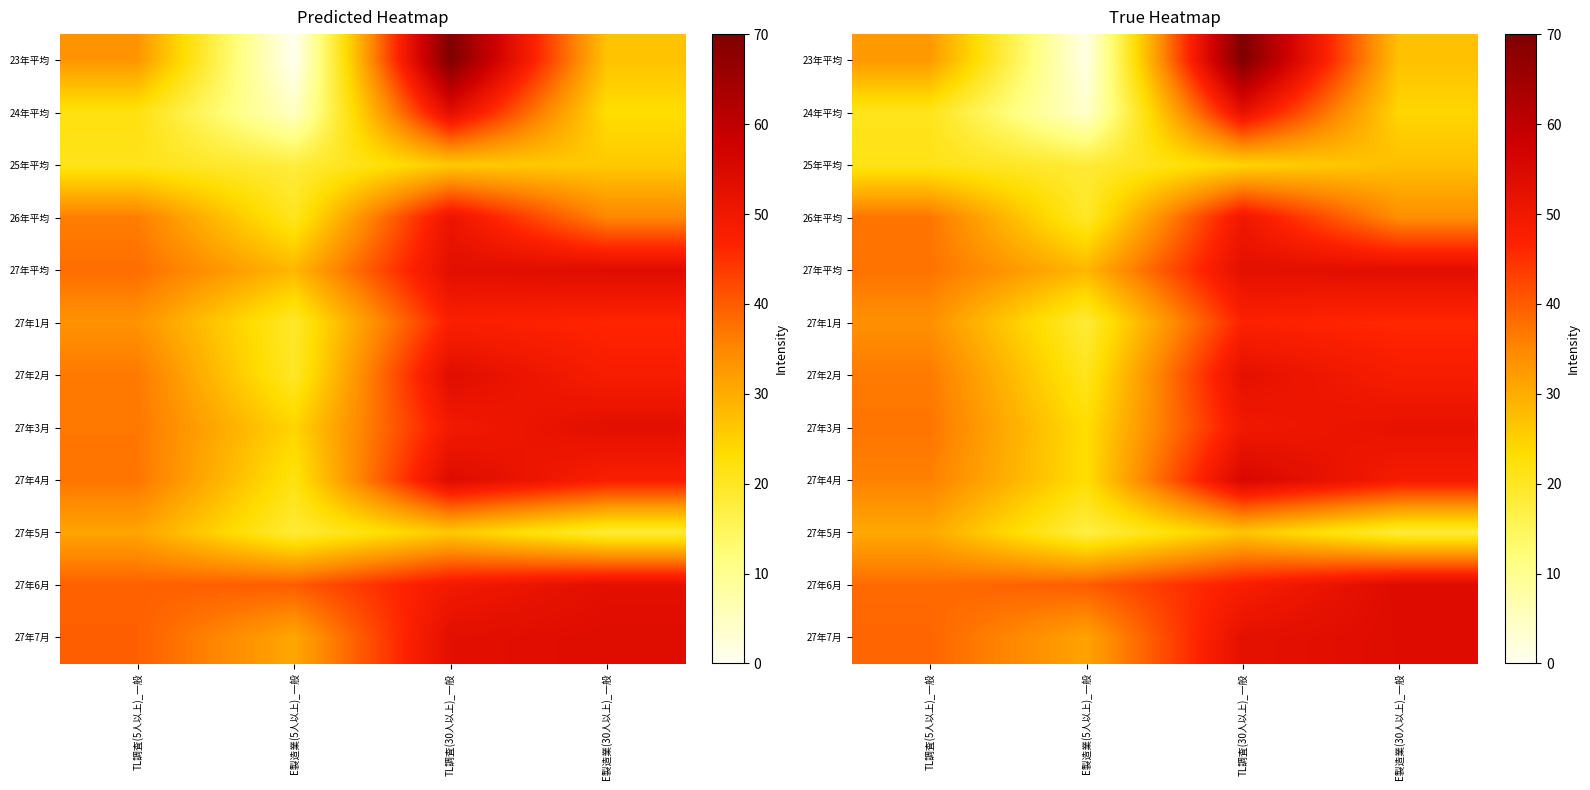

Which series has the largest range (max minus min)?

23年平均